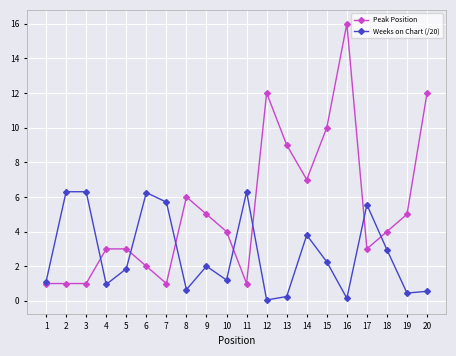

Which series changed the most between 10 and 13?

Peak Position